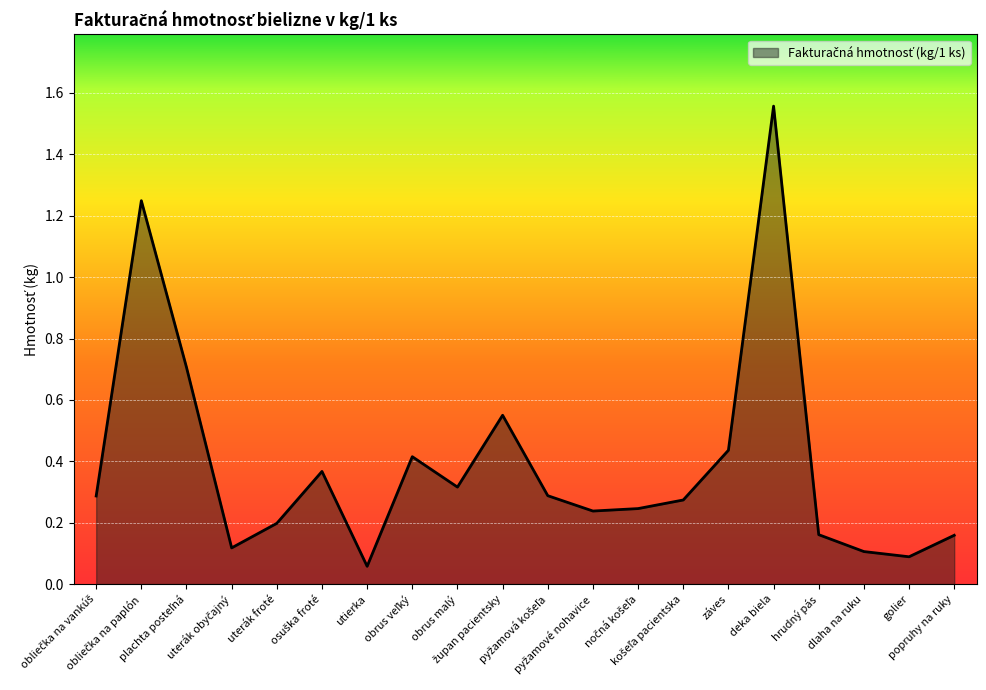

True or false: the data shows 0.0 at utierka.

False